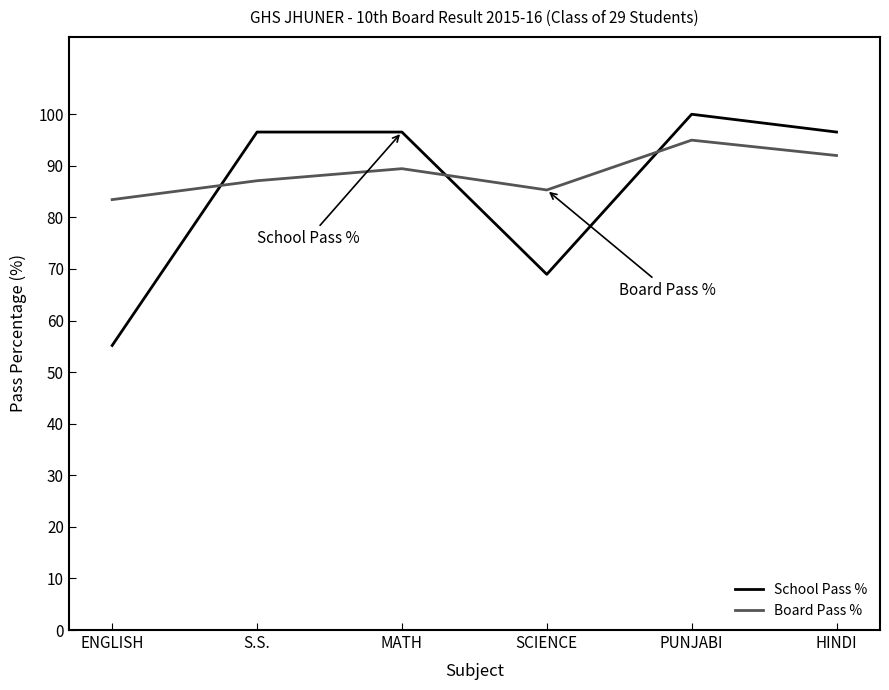

After their last crossing, which series has the higher values: Board Pass % or School Pass %?

School Pass %